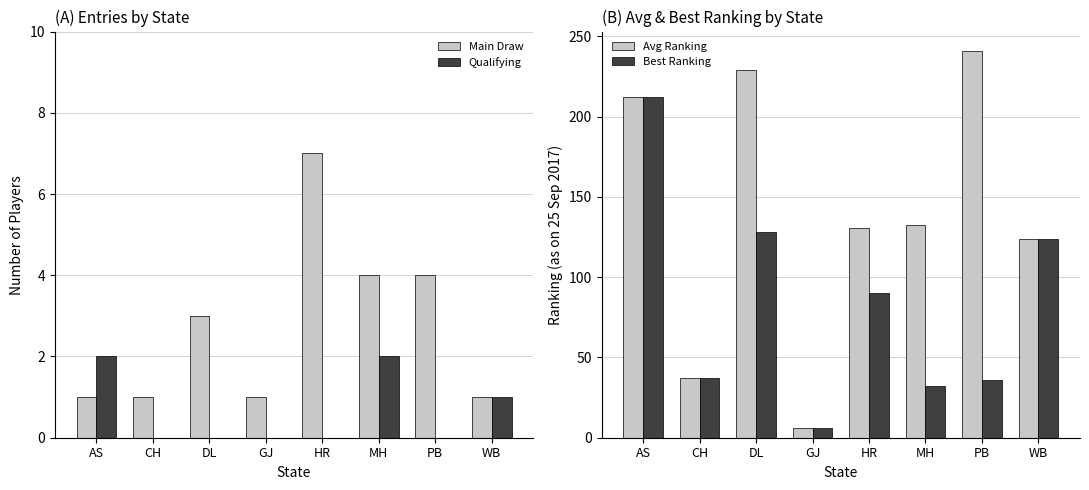

Reading right to left, extract all data points from this chart.

Main Draw: WB=1.0	PB=4.0	MH=4.0	HR=7.0	GJ=1.0	DL=3.0	CH=1.0	AS=1.0
Qualifying: WB=1.0	PB=0.0	MH=2.0	HR=0.0	GJ=0.0	DL=0.0	CH=0.0	AS=2.0
Avg Ranking: WB=124.0	PB=241.0	MH=132.2	HR=130.7	GJ=6.0	DL=229.0	CH=37.0	AS=212.0
Best Ranking: WB=124.0	PB=36.0	MH=32.0	HR=90.0	GJ=6.0	DL=128.0	CH=37.0	AS=212.0